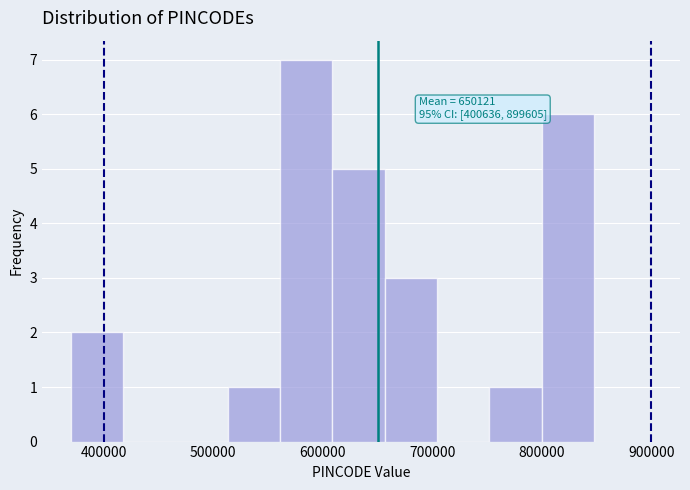

Which range on the x-axis has the tallest bar?

560000 to 610000